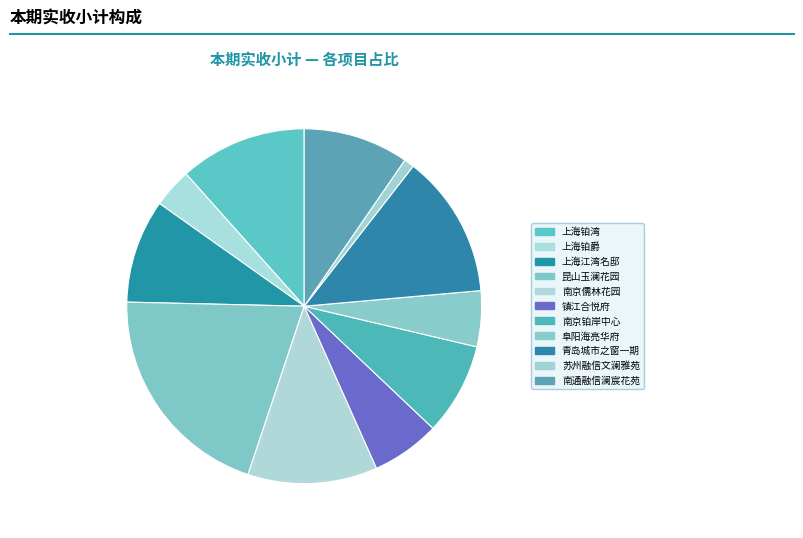

What is the smallest slice in the pie chart?

苏州融信文澜雅苑